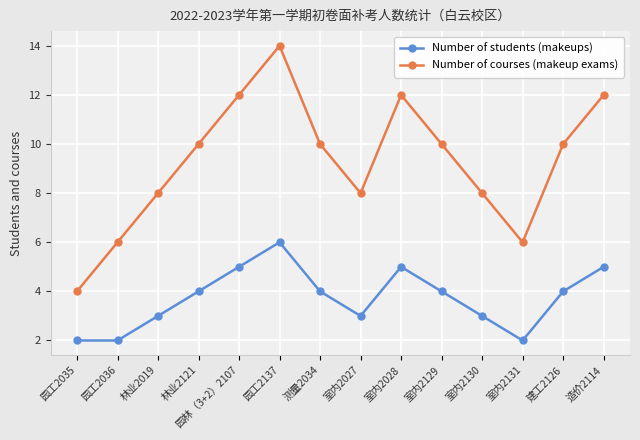

At which category does Number of courses (makeup exams) reach its first local peak?

园工2137